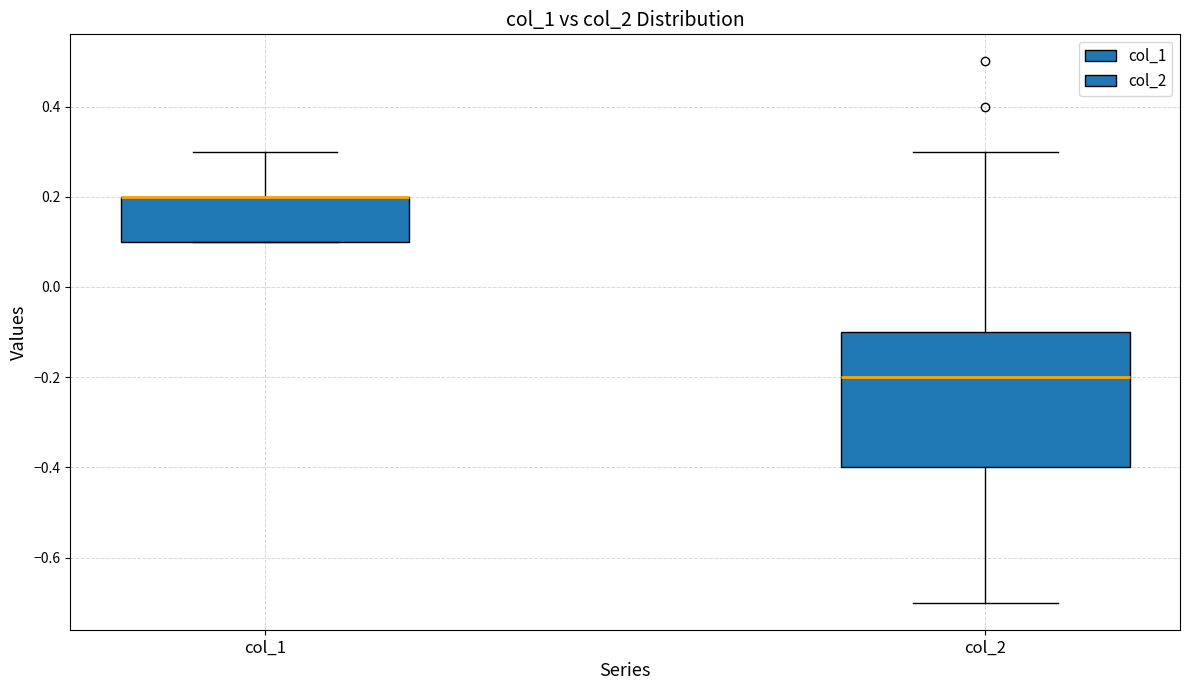

Reading left to right, transcribe this box plot: for each box, give where its median line is, the range the box spans, and where its two whiskers end, as read against the y-axis. The values are not printed on the chart, so give them approximately, as read against the axis.

col_1: median 0.2 (drawn on the box's upper edge), box 0.1 to 0.2, whiskers 0.1 to 0.3
col_2: median -0.2, box -0.4 to -0.1, whiskers -0.7 to 0.3